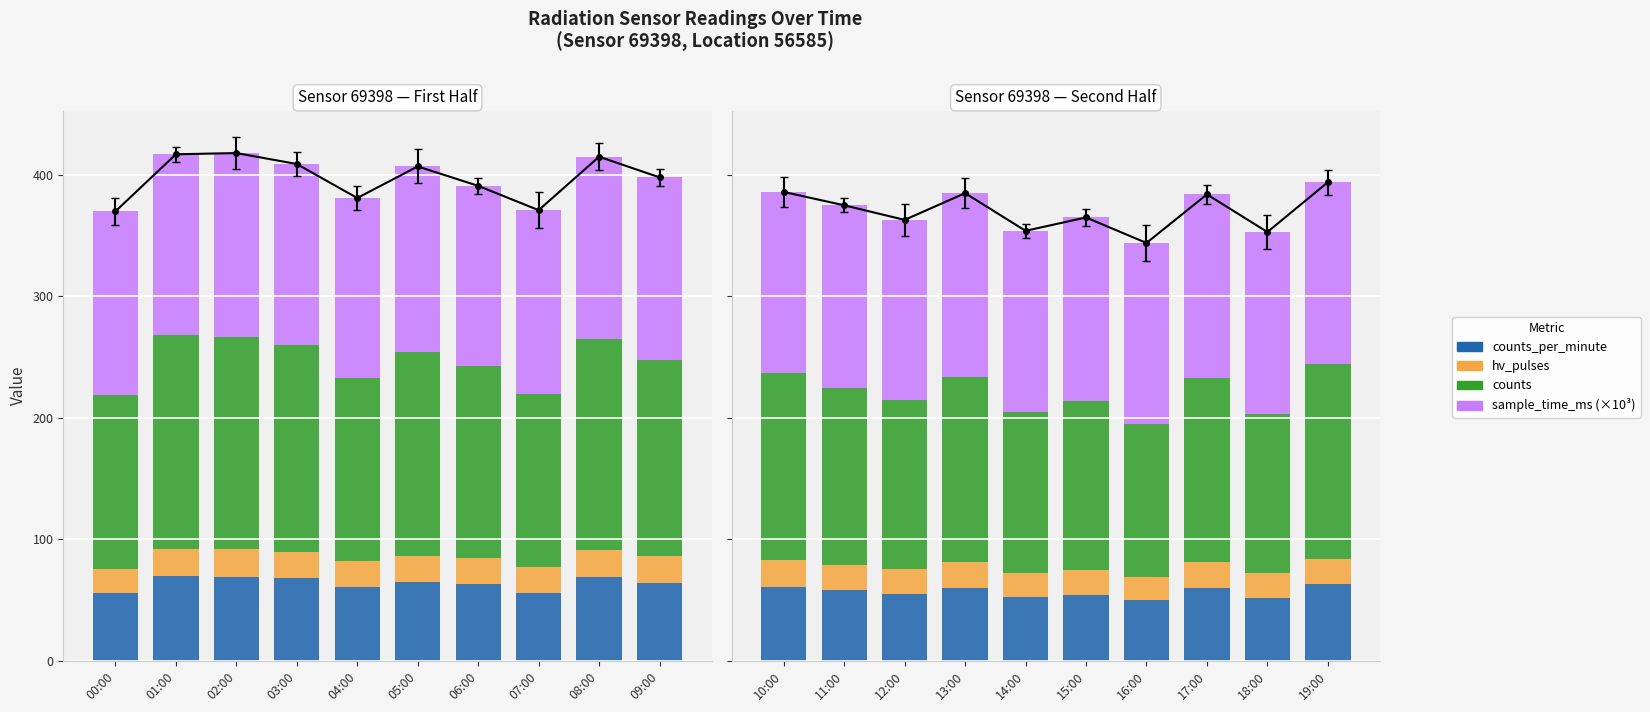

List the series in order of their peak value, lowest first.

hv_pulses, counts_per_minute, sample_time_ms (×10³), counts